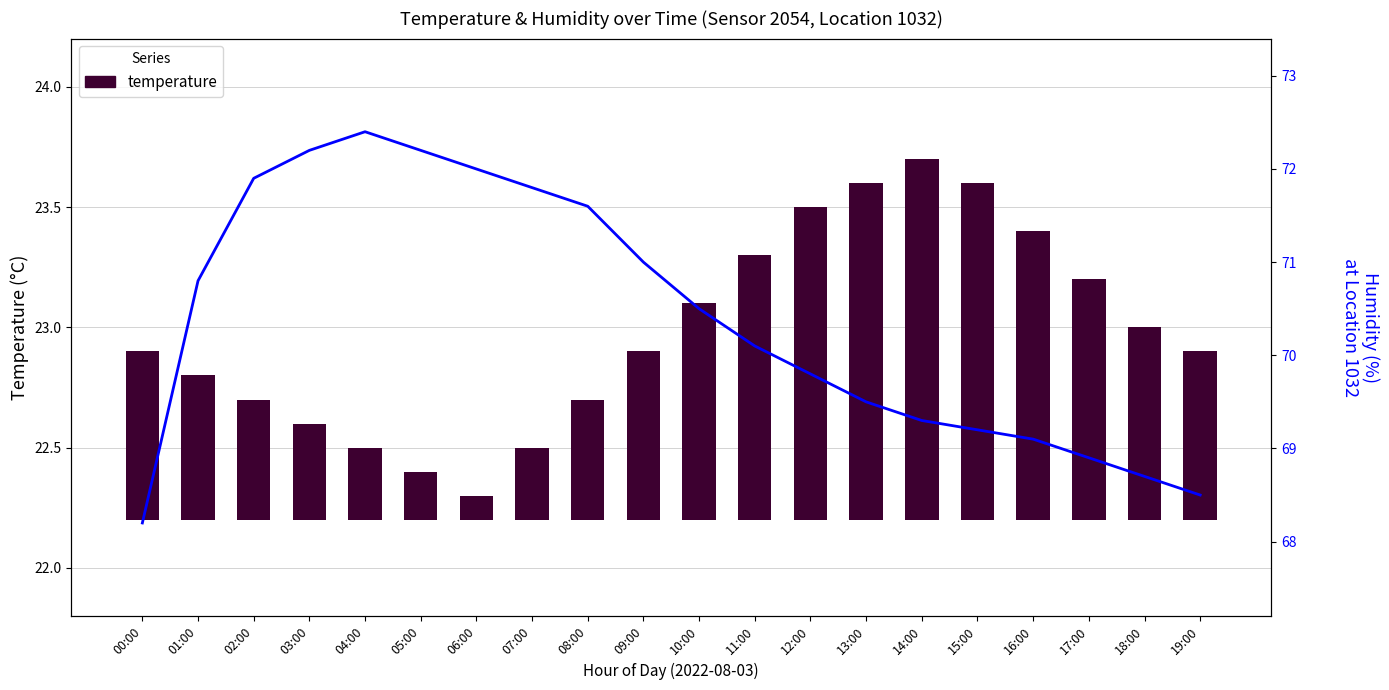

Is the value of humidity at 13:00 greater than the value of temperature at 00:00?

Yes